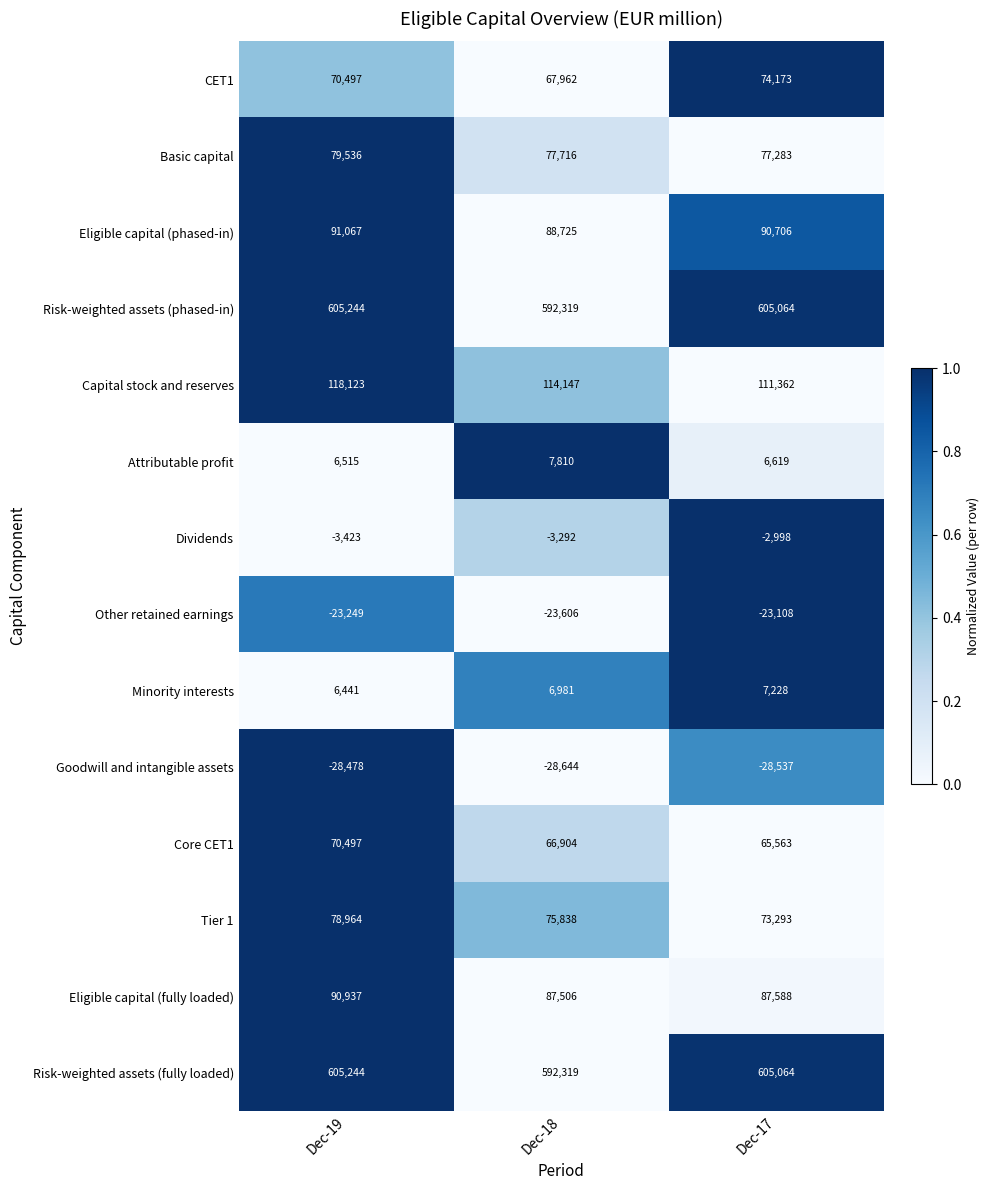

What is the total value across all series at Dec-18?

1722685